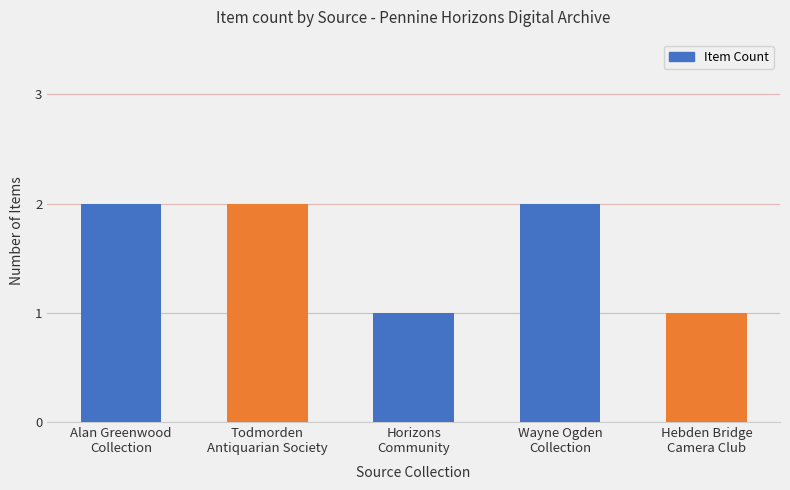

How many values are between 1 and 2?

5